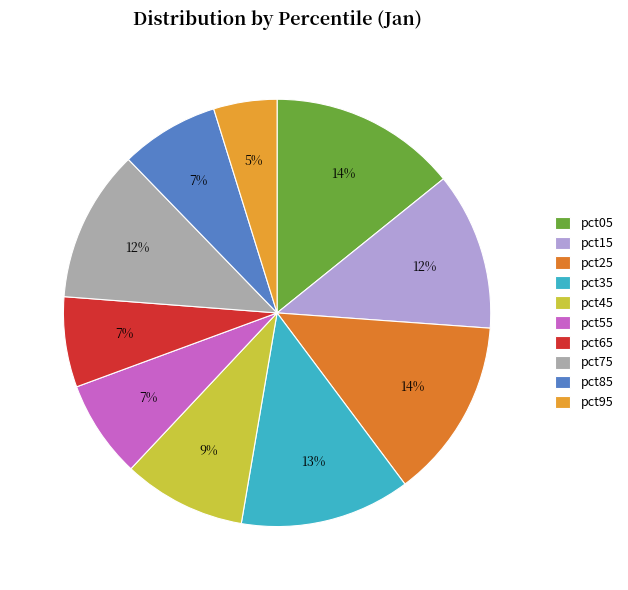

To the nearest percent, what is the average slice percentage?

10%